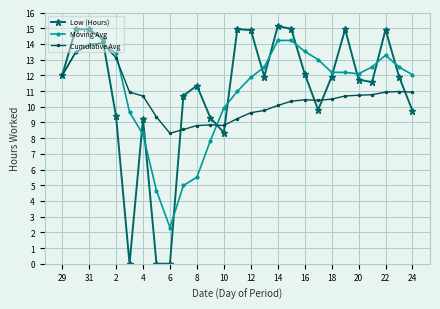

At how many categories does at least one series exceed 6?

27